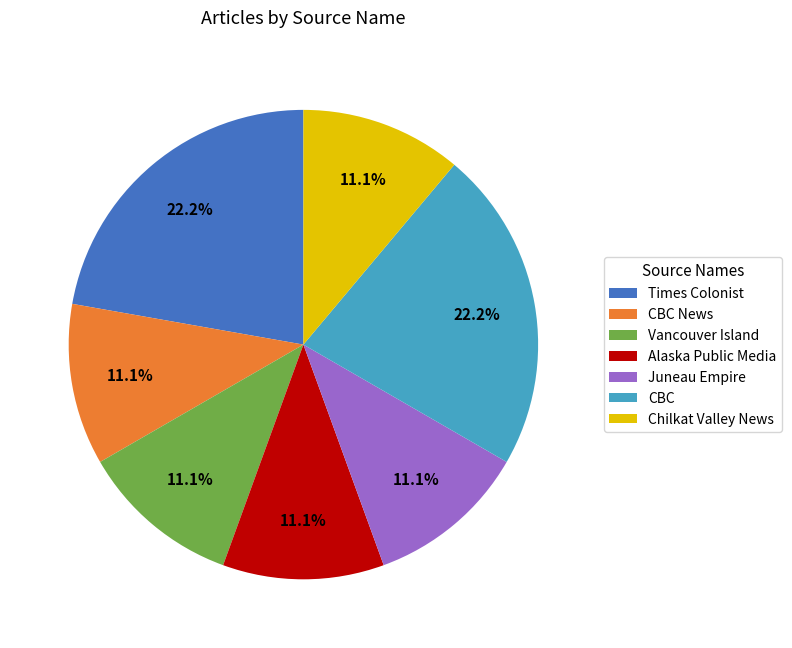

Combined, do Times Colonist and Vancouver Island account for over 50%?

No